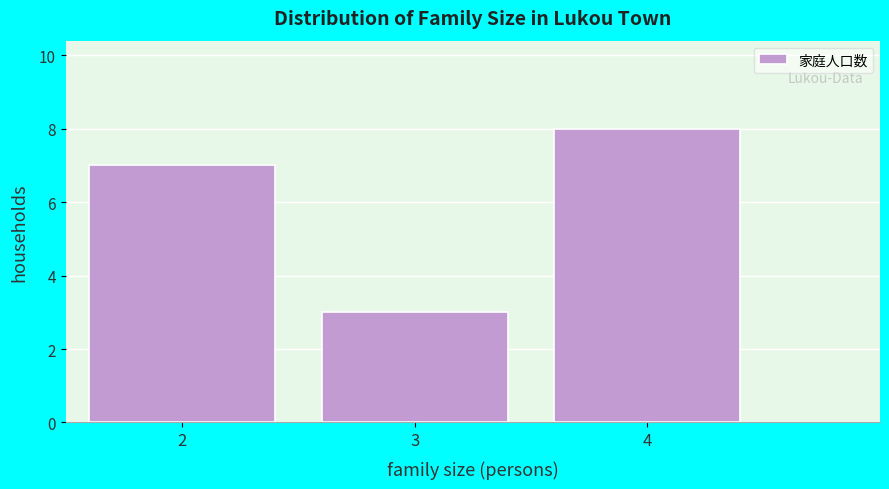

Reading left to right, transcribe this chart: for each bar, give the range it covers on the x-axis and its height. The values are not printed on the chart, so give them approximately, as read against the axis.

1.5 to 2.5: 7
2.5 to 3.5: 3
3.5 to 4.5: 8